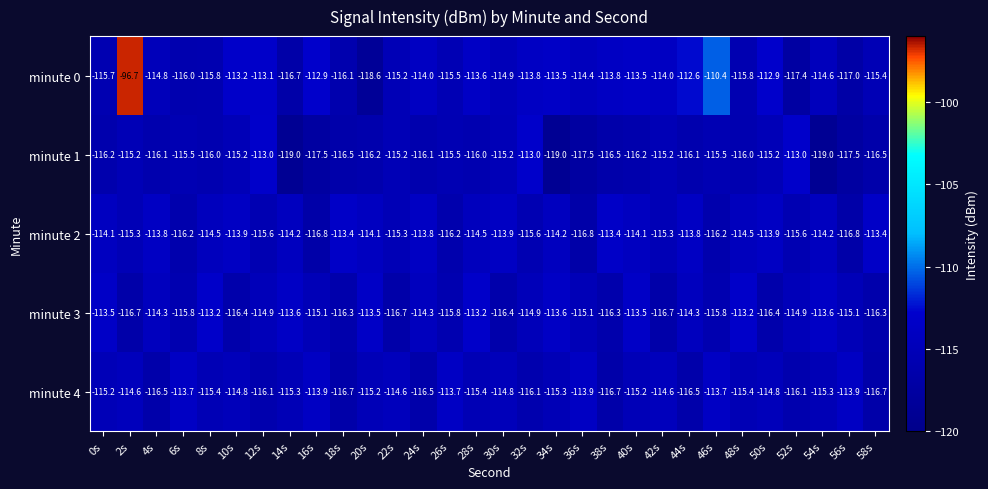

What value does the minute 4 series have at 54s?

-115.3